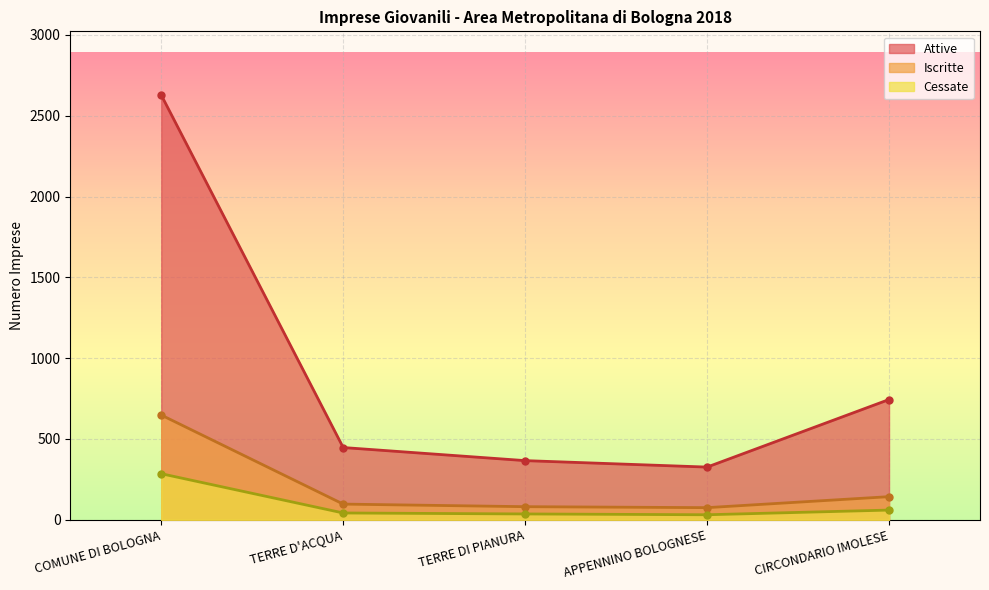

Which series changed the most between COMUNE DI BOLOGNA and CIRCONDARIO IMOLESE?

Attive